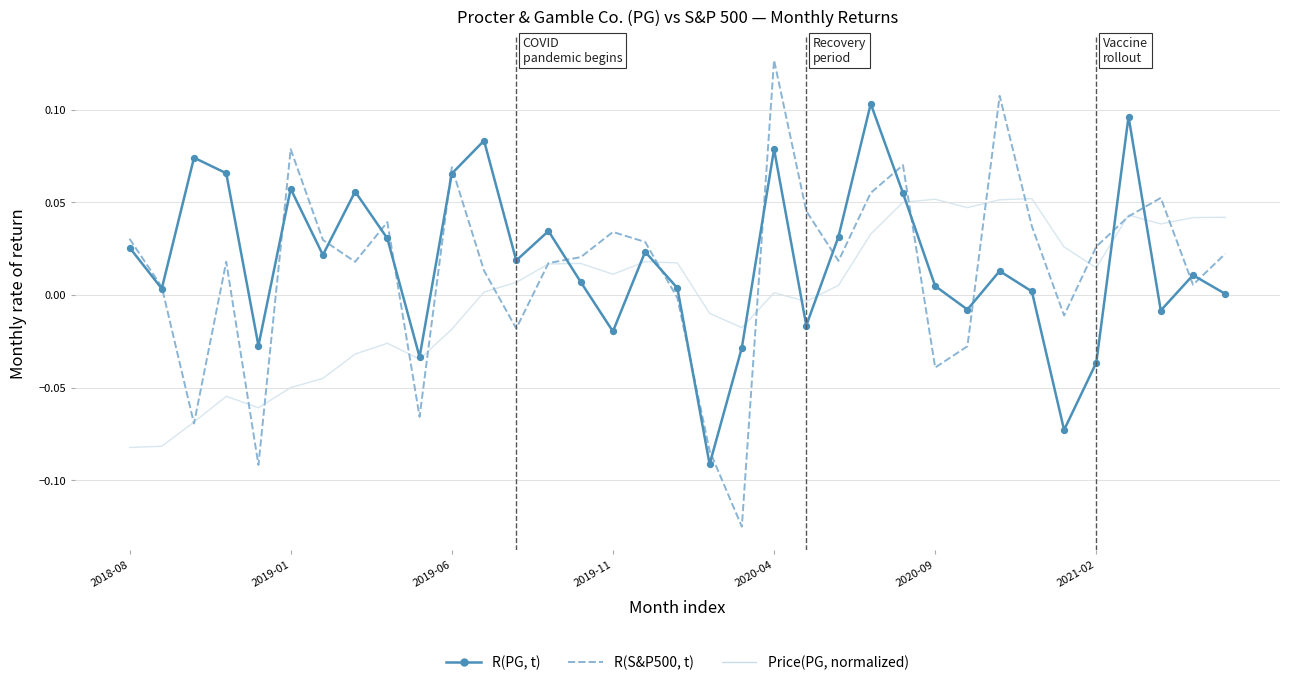

Does the chart have visible grid lines?

Yes